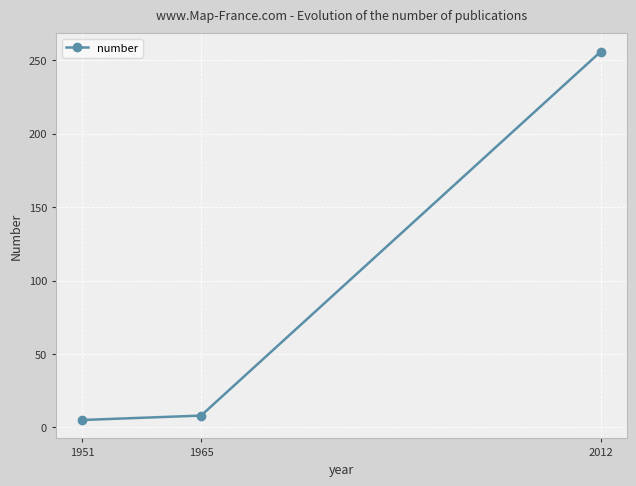

Is this an area chart (filled region under the line)?

No